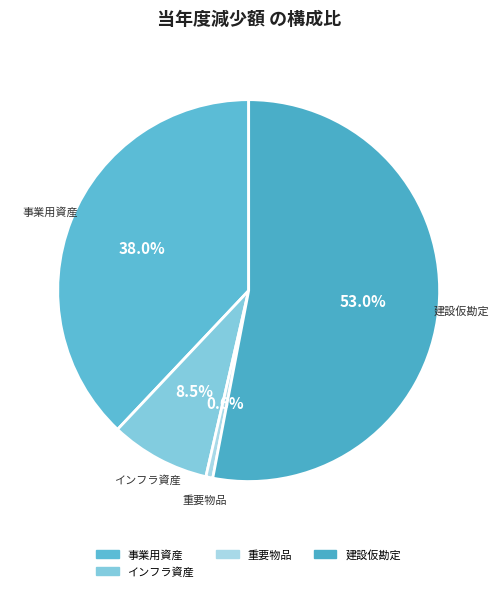

Is it true that インフラ資産 is 21% of the pie?

False